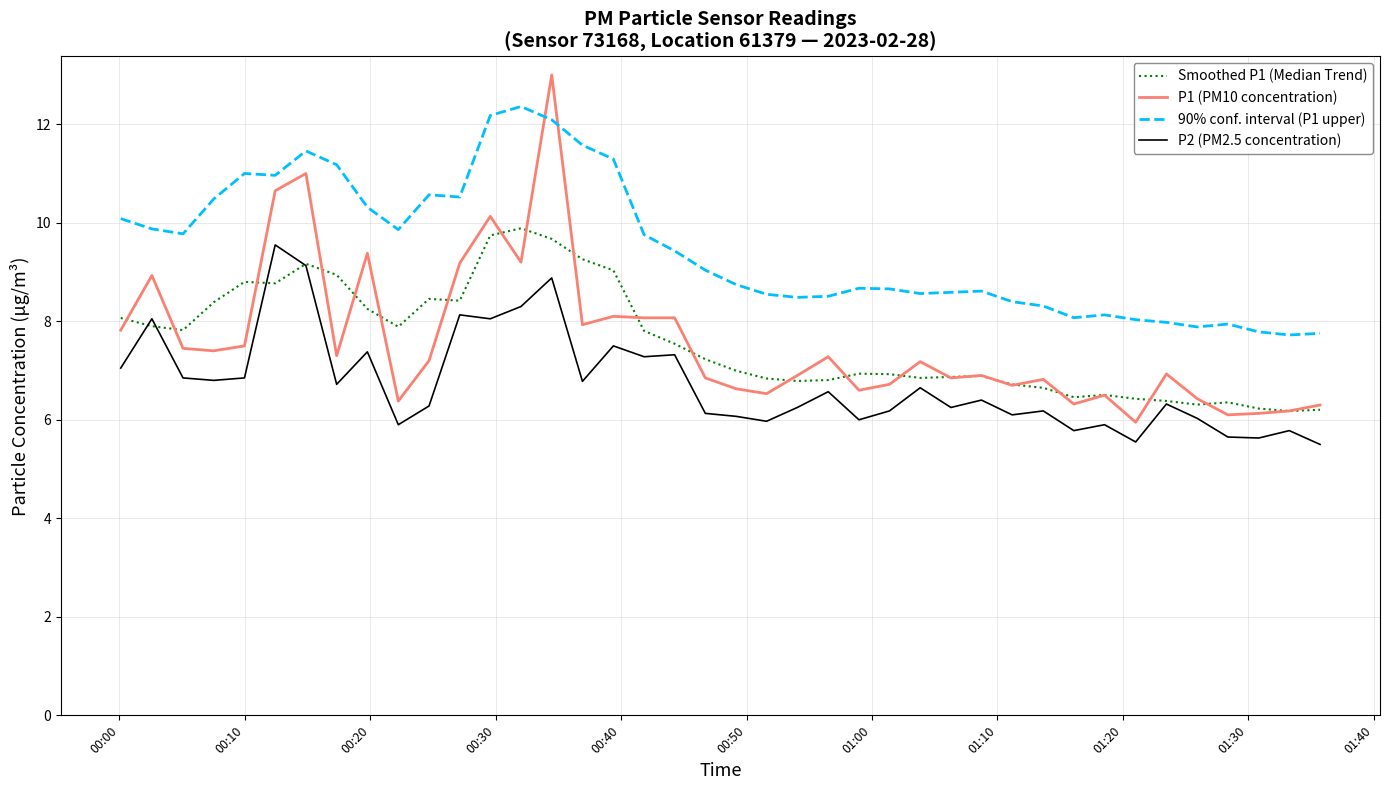

True or false: P1 (PM10 concentration) has more than 0 interior local peaks.

True